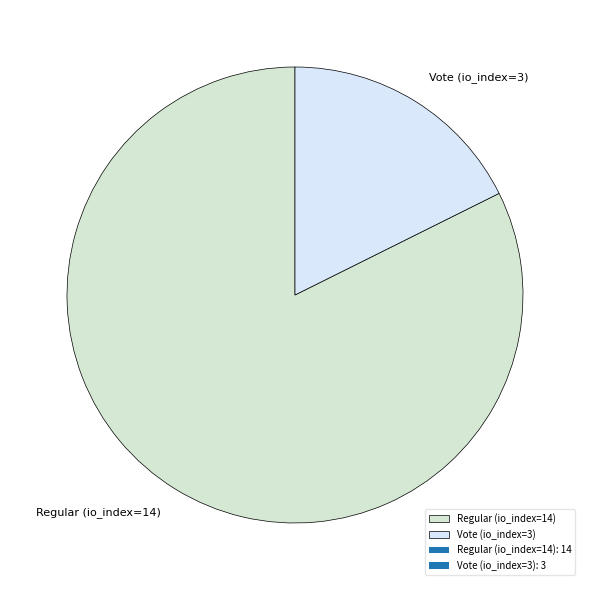

Combined, do Regular (io_index=14) and Vote (io_index=3) account for over 50%?

Yes